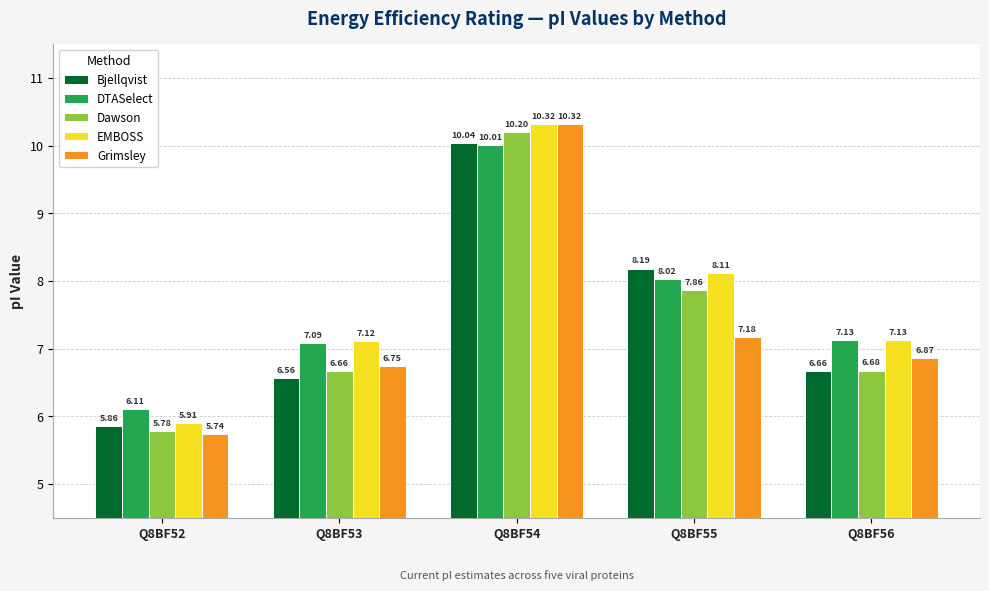

Which series changed the most between Q8BF52 and Q8BF53?

EMBOSS